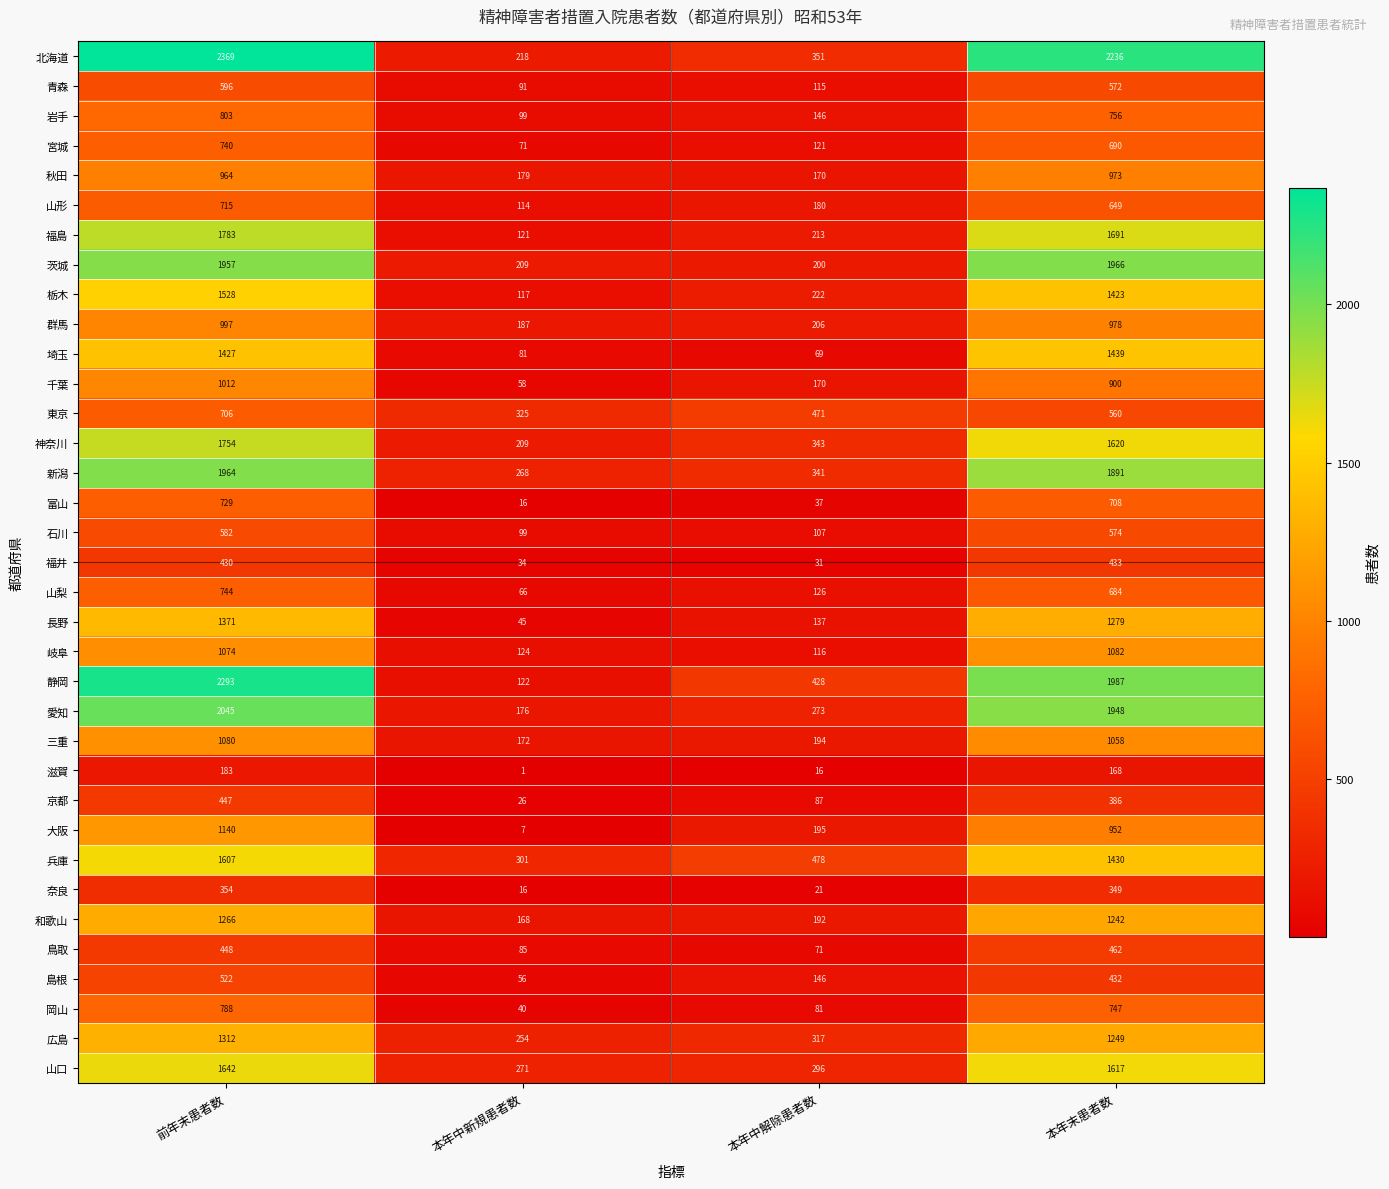

Which series changed the most between 前年末患者数 and 本年中解除患者数?

北海道